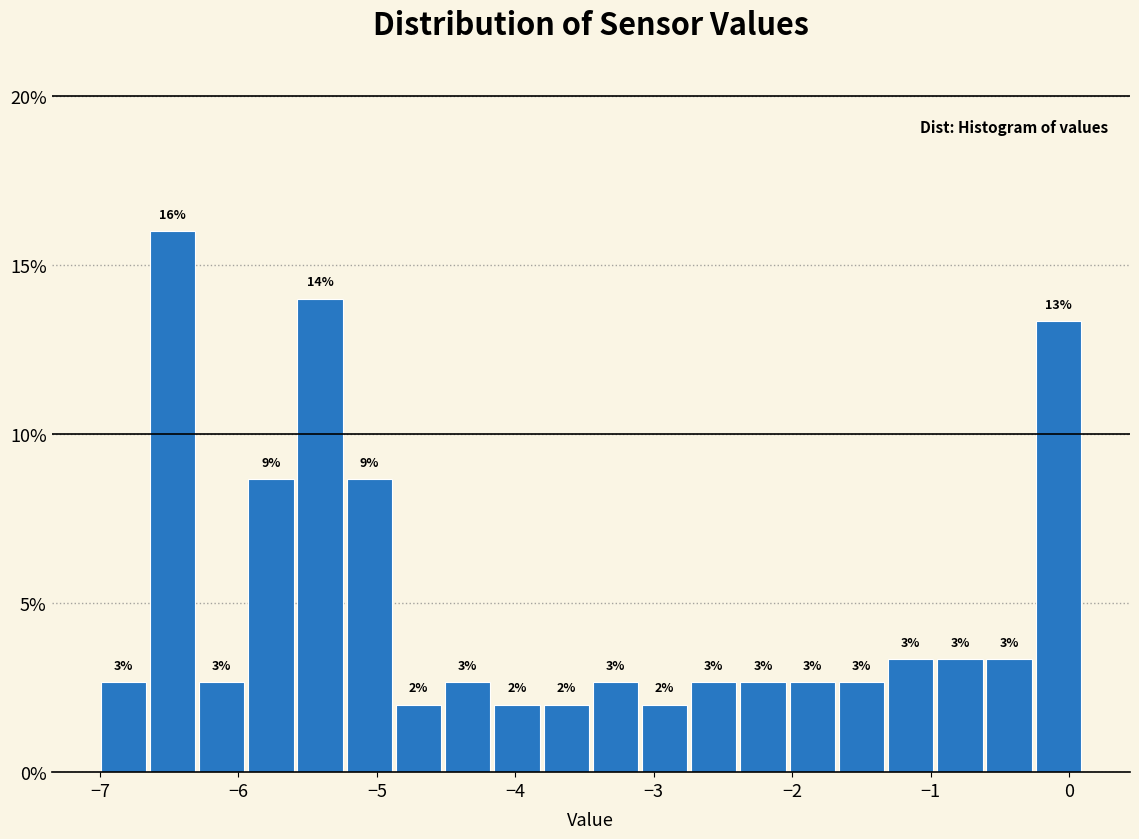

Read against the x-axis, roughly where is the centre of the tallest bar?

-6.5